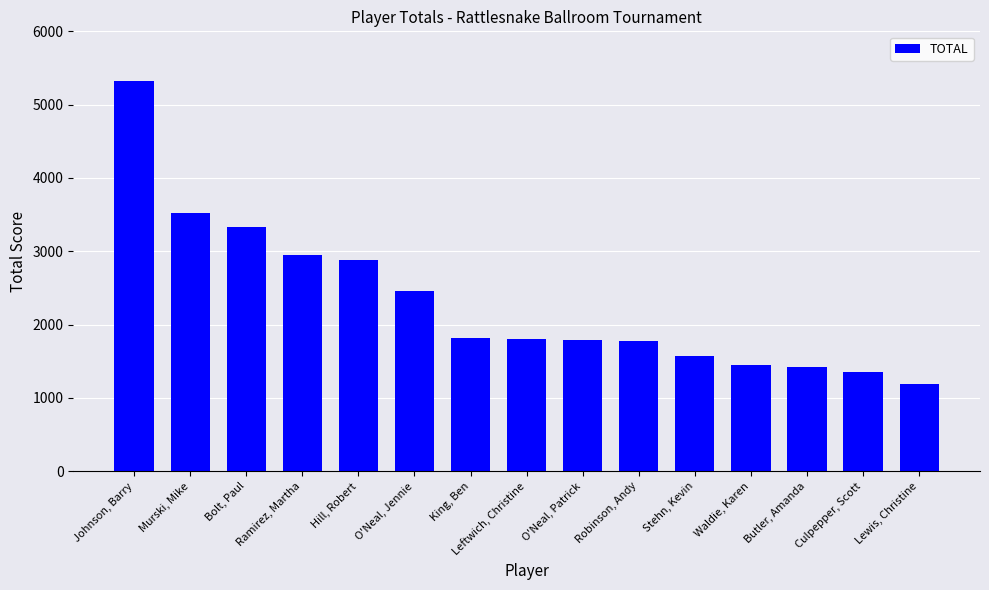

At which category does the chart reach its minimum across all series?

Lewis, Christine